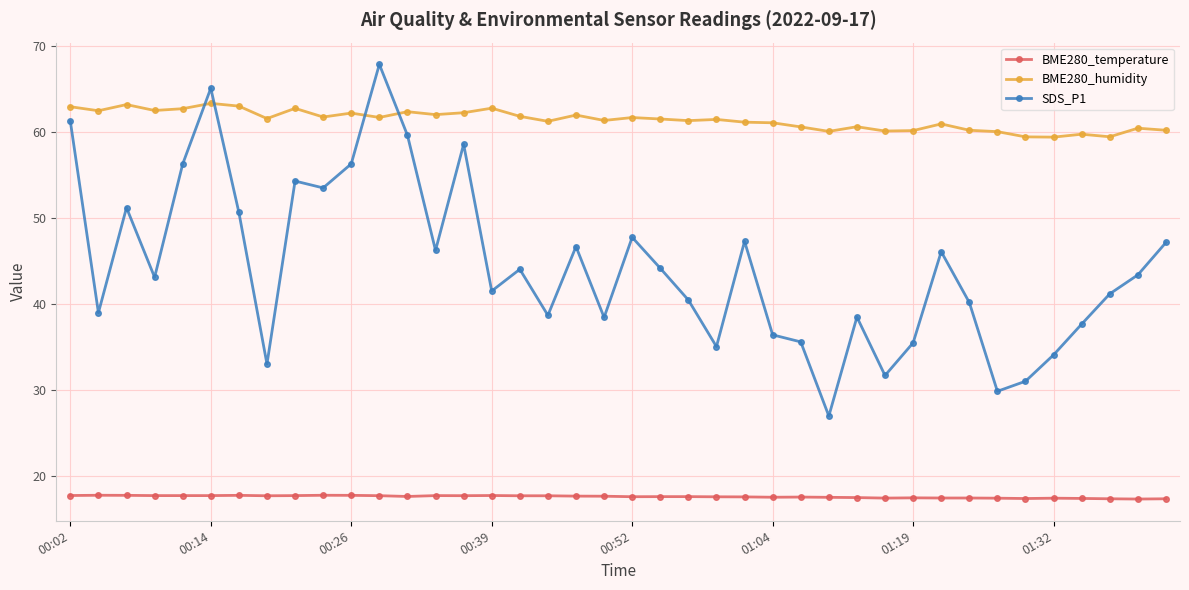

How many lines are shown in the chart?

3